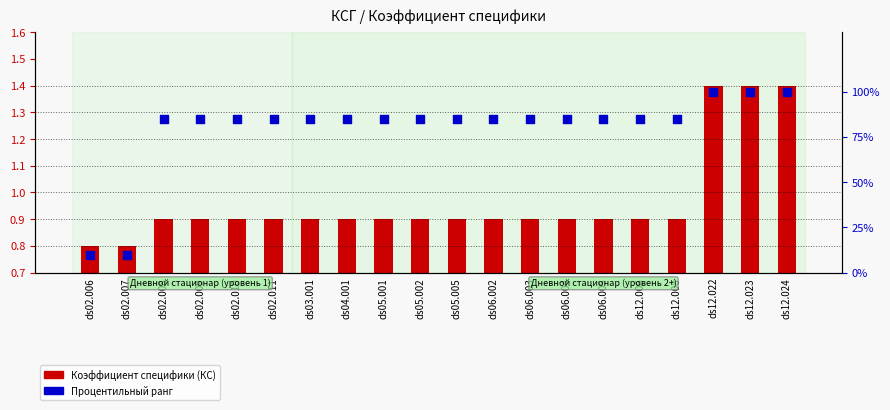

Which series contains the highest Y value?

Процентильный ранг